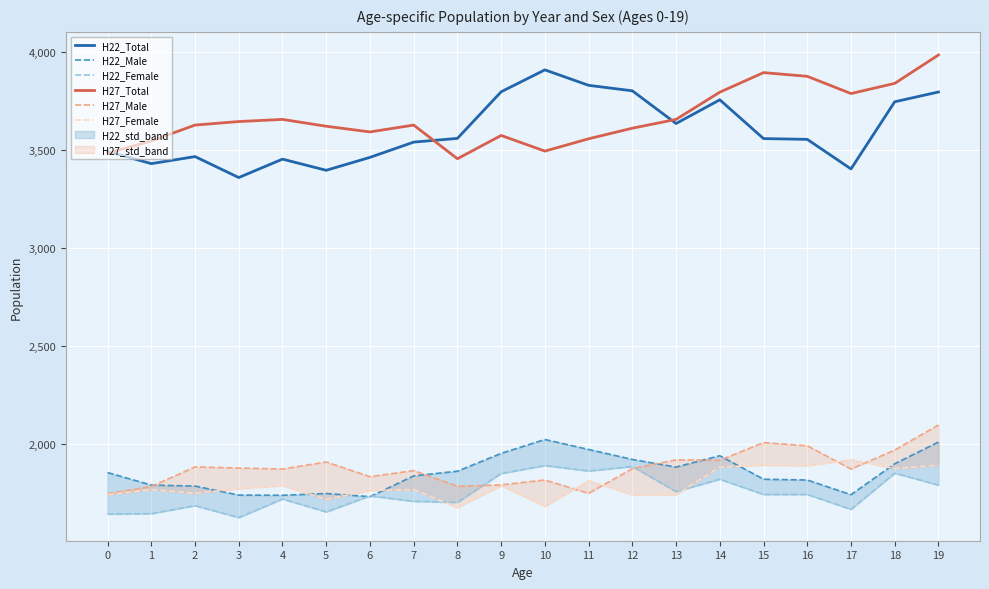

What is the approximate value of H22_Female at 16, to the nearest 5?

1740